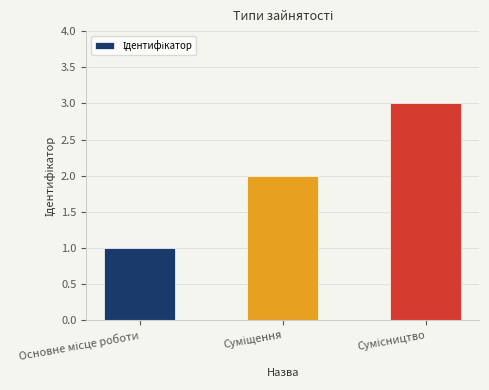

How many categories are shown in the chart?

3